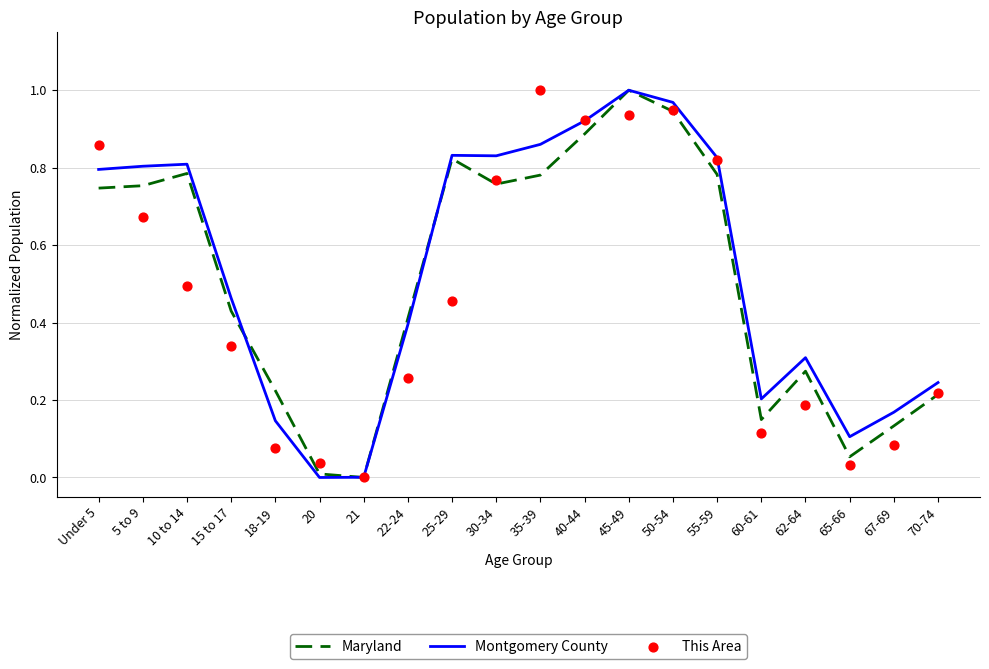

Is the value of Maryland at 55-59 greater than the value of Montgomery County at 25-29?

No